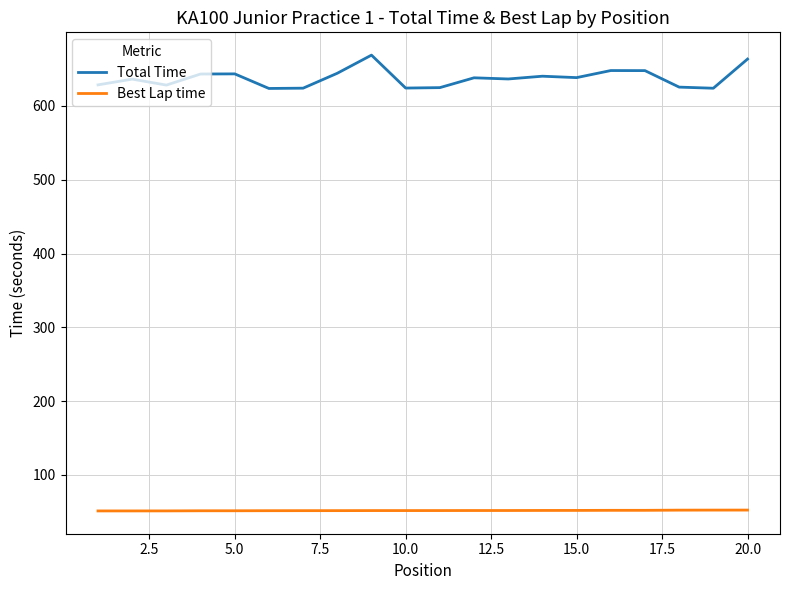

Which series has the largest range (max minus min)?

Total Time